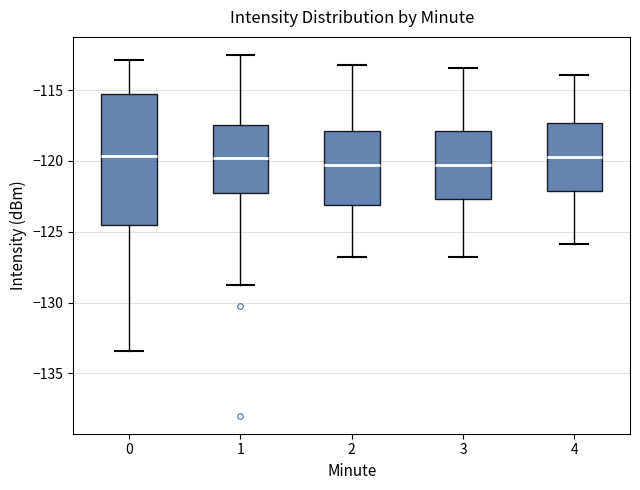

Where does the upper whisker of the box at x = 4 end on the y-axis? The values are not printed on the chart, so give them approximately, as read against the axis.

-114.0